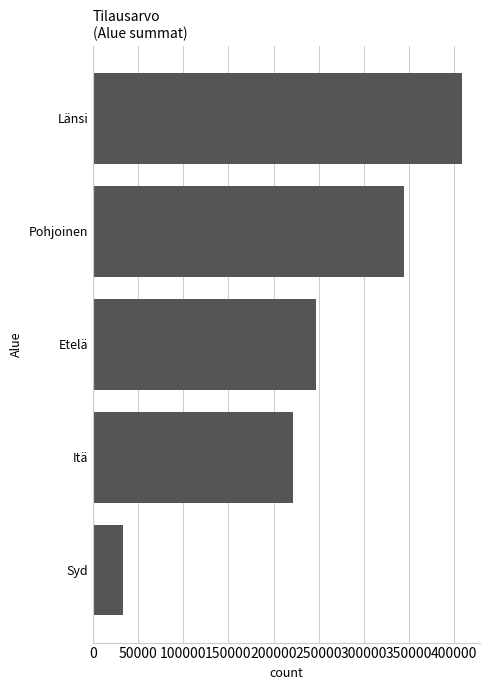

At which label is the value closest to 220835?

Itä